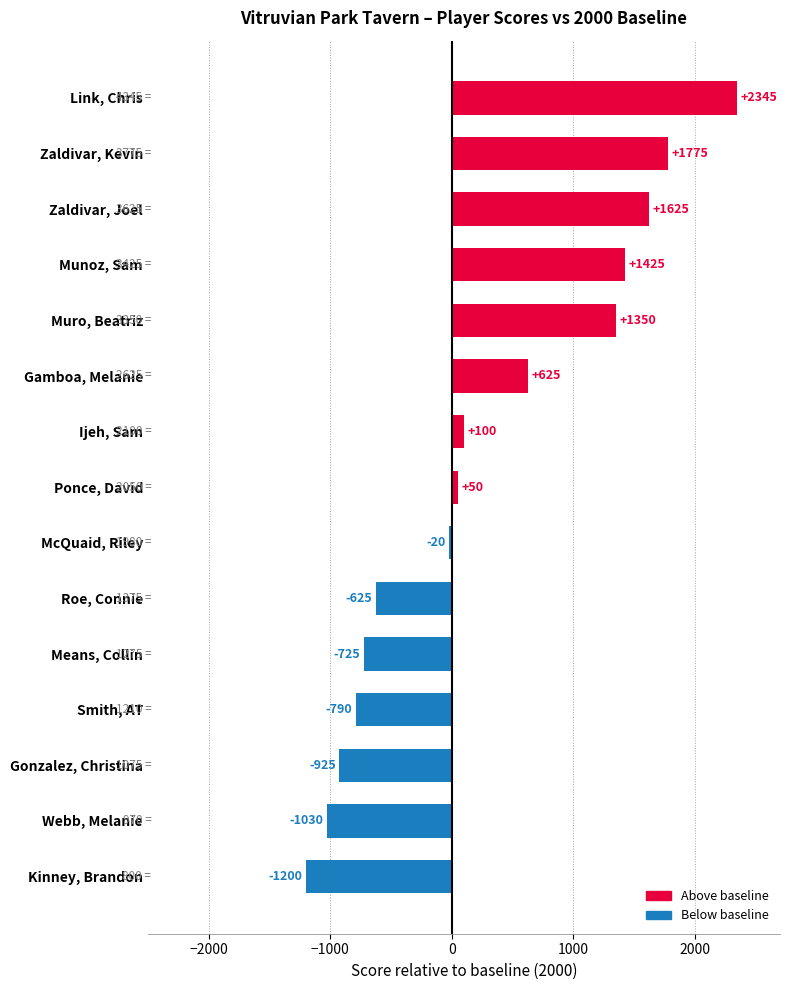

The value at Muro, Beatriz is 1350. True or false?

True